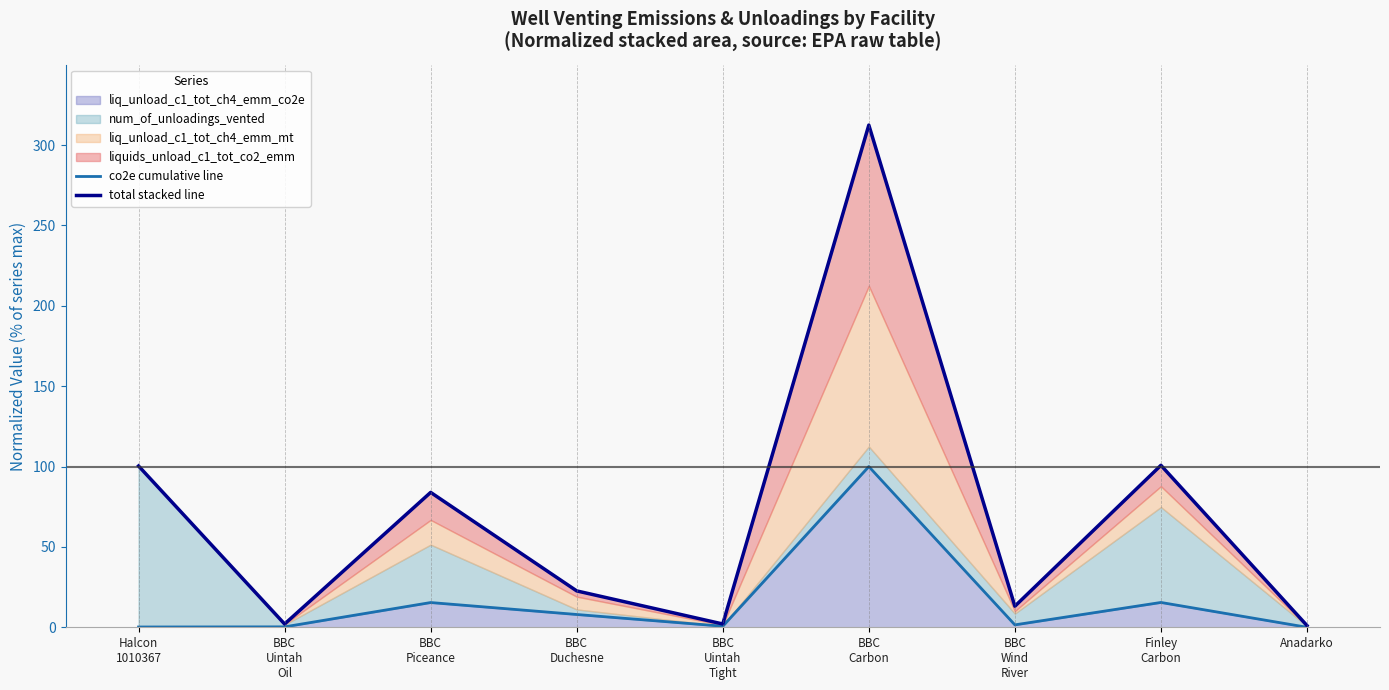

Reading left to right, extract all data points from this chart.

co2e cumulative line: 0.2	0.3	15.4	8.0	0.7	100.0	1.5	15.4	0.0
total stacked line: 100.3	2.0	83.9	22.6	2.0	312.5	13.1	100.8	1.1